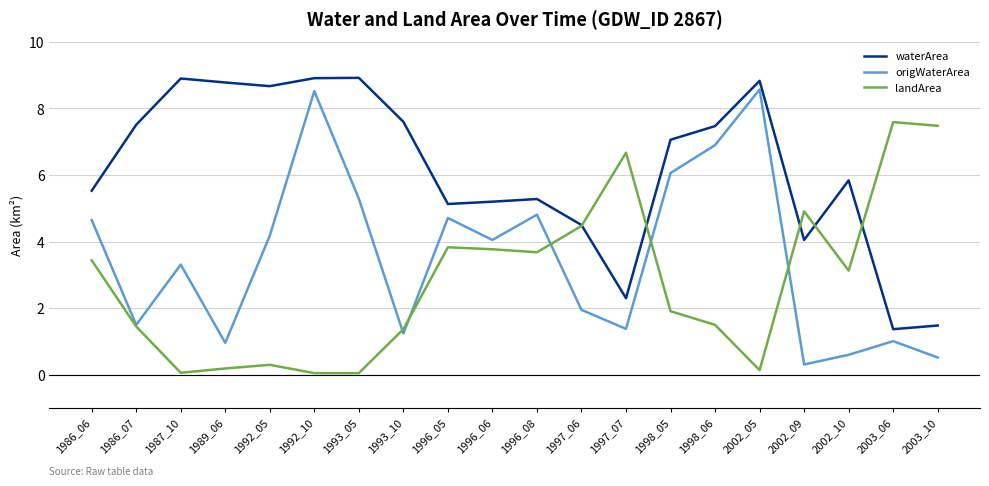

How many lines are shown in the chart?

3